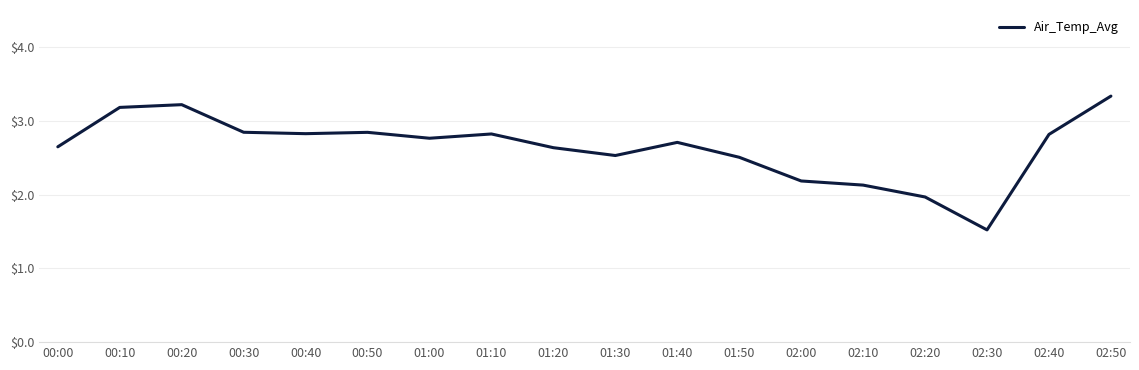

What is the change in value from 01:20 to 02:20?

-0.7